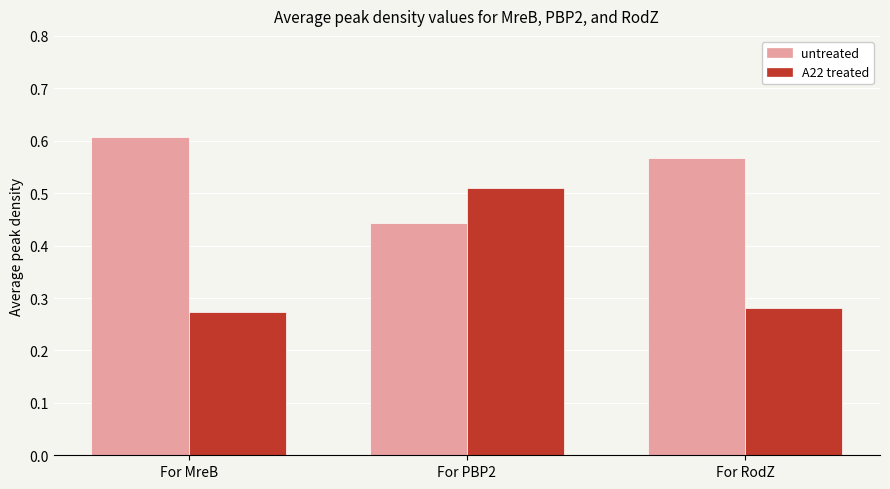

What is the sum of all A22 treated values?

1.1